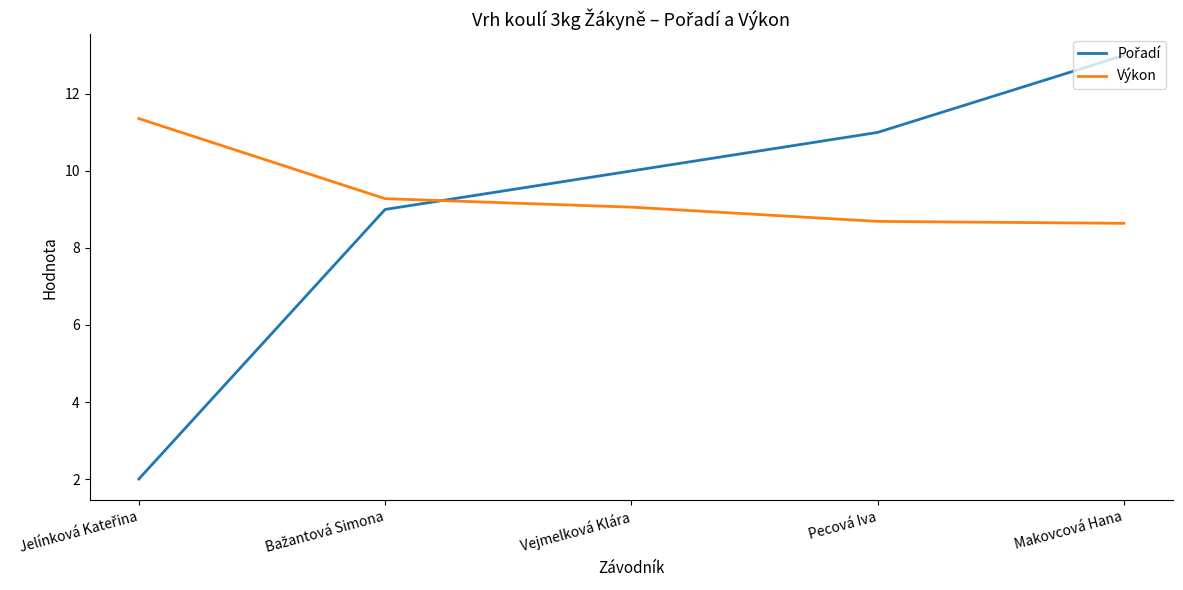

At which category is the sum across all series the highest?

Makovcová Hana